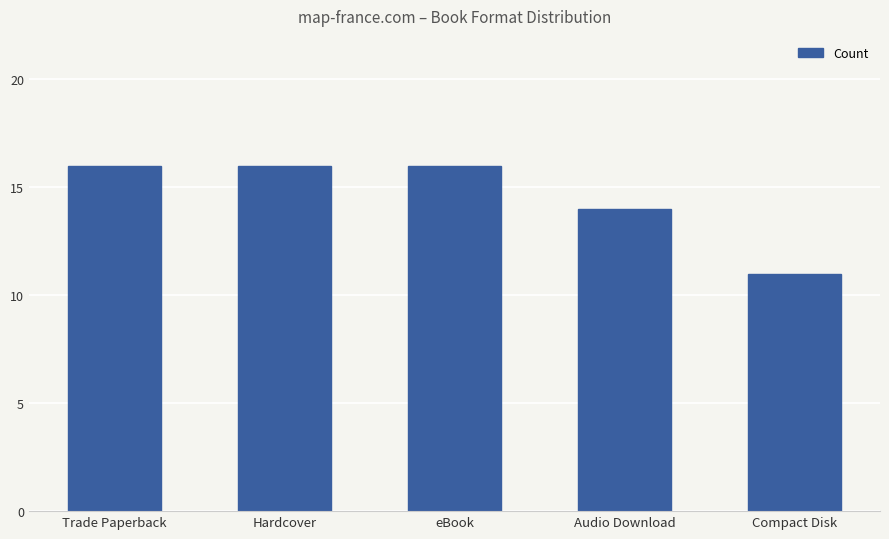

Which has a higher value, Trade Paperback or Audio Download?

Trade Paperback